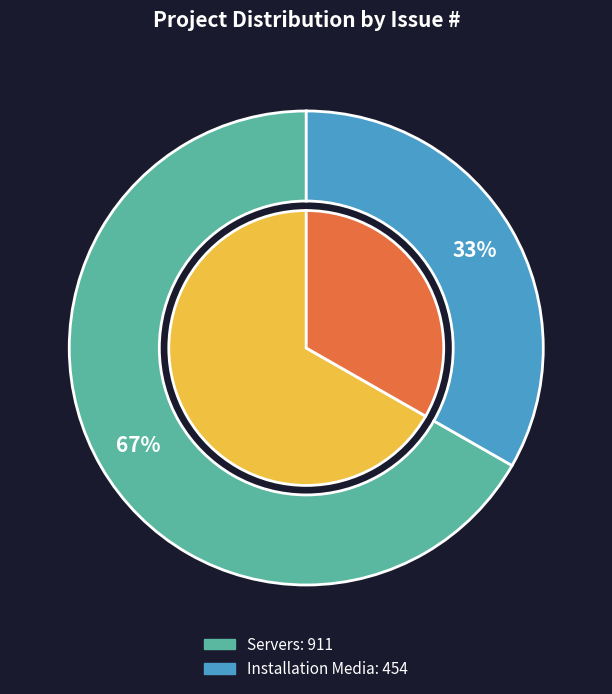

What is the change in value from Installation Media to Servers (not-a-bug)?

+2